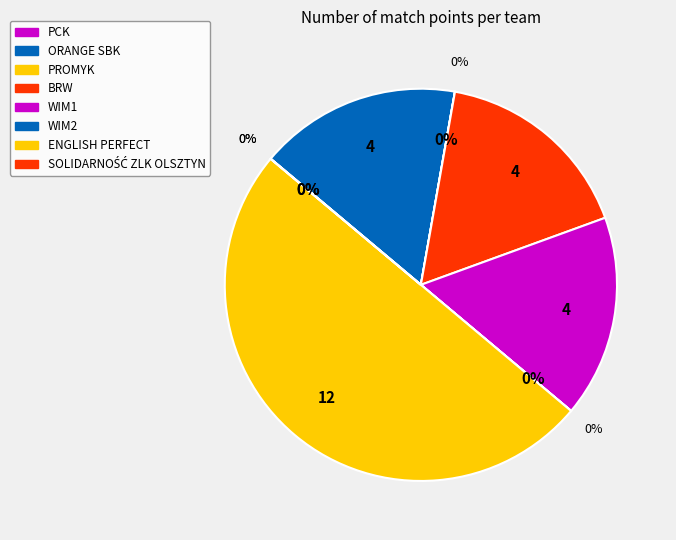

To the nearest percent, what portion does ENGLISH PERFECT represent?

50%